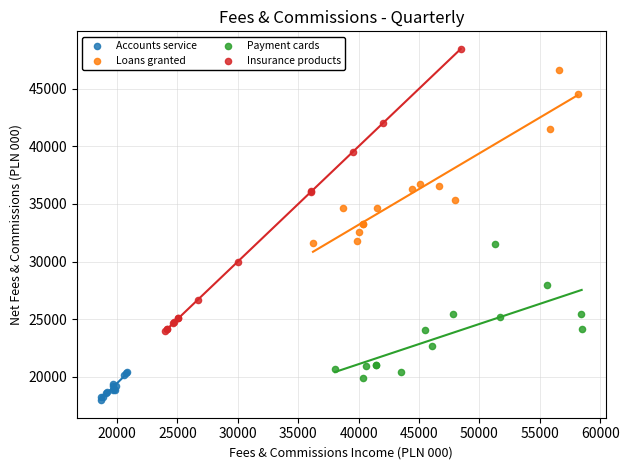

Which series has the largest Y range (max minus min)?

Insurance products